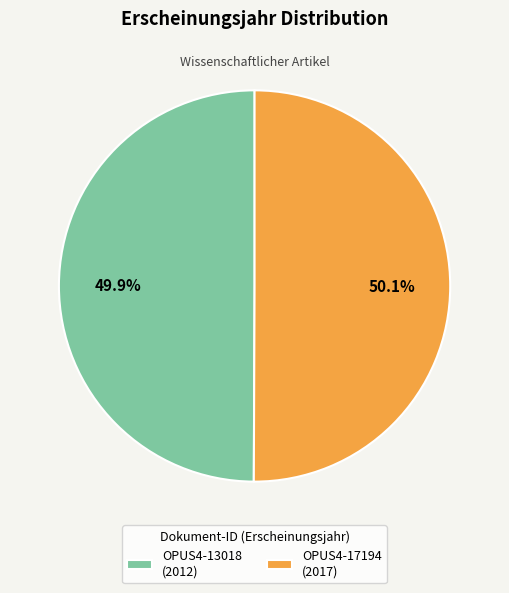

Is it true that OPUS4-17194 is 50% of the pie?

True